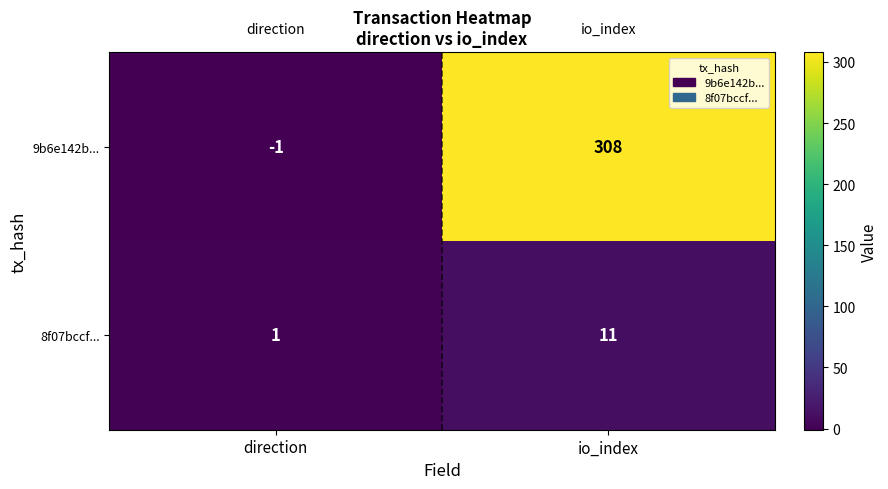

Between direction and io_index, which series saw the biggest shift?

9b6e142b...